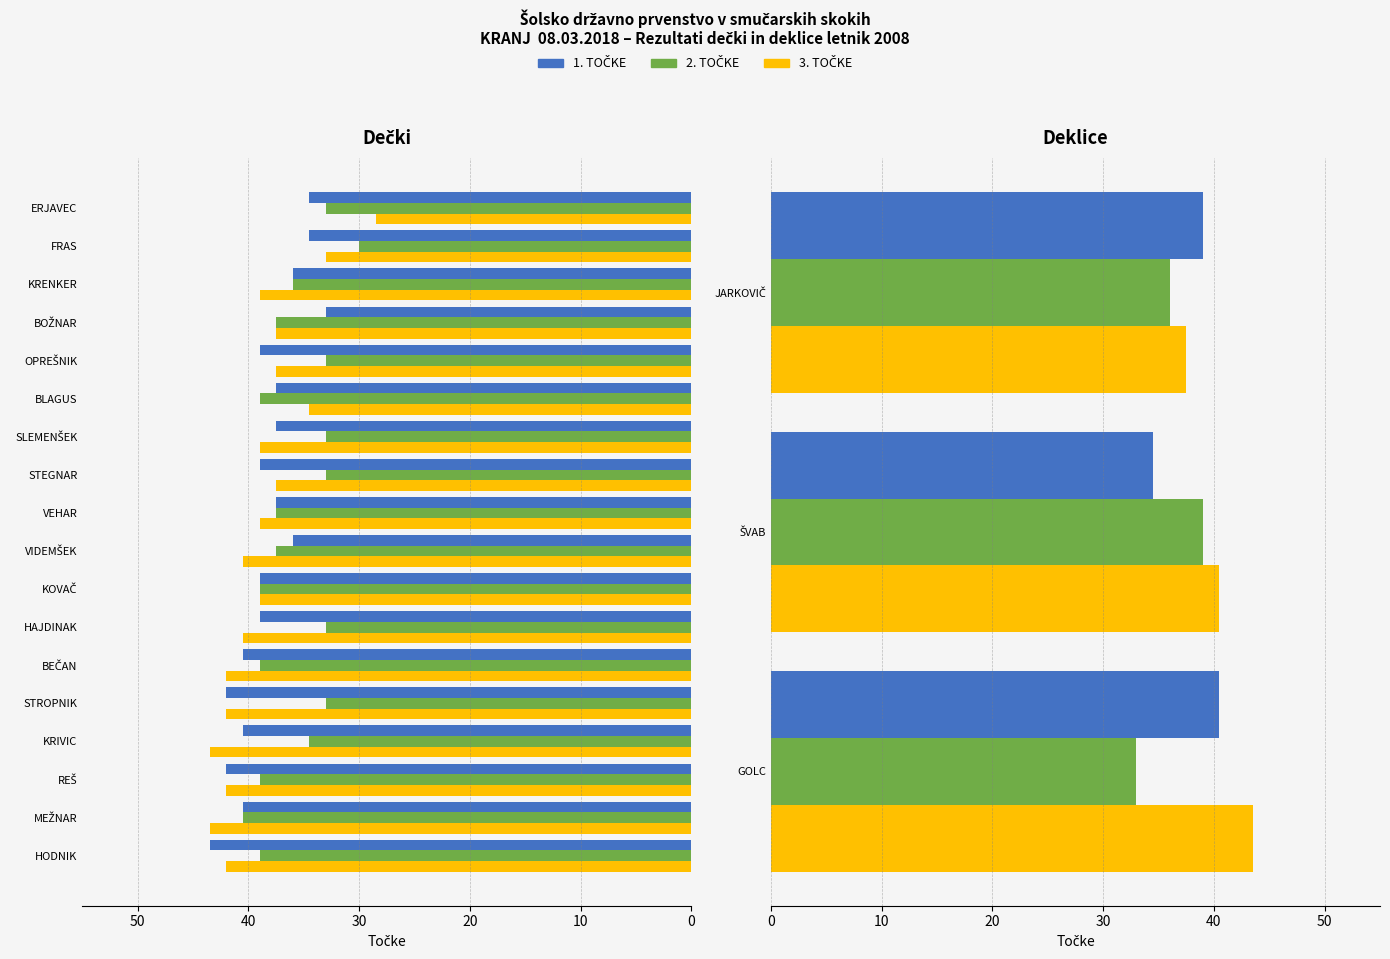

Which has a higher value, ŠVAB or JARKOVIČ?

JARKOVIČ